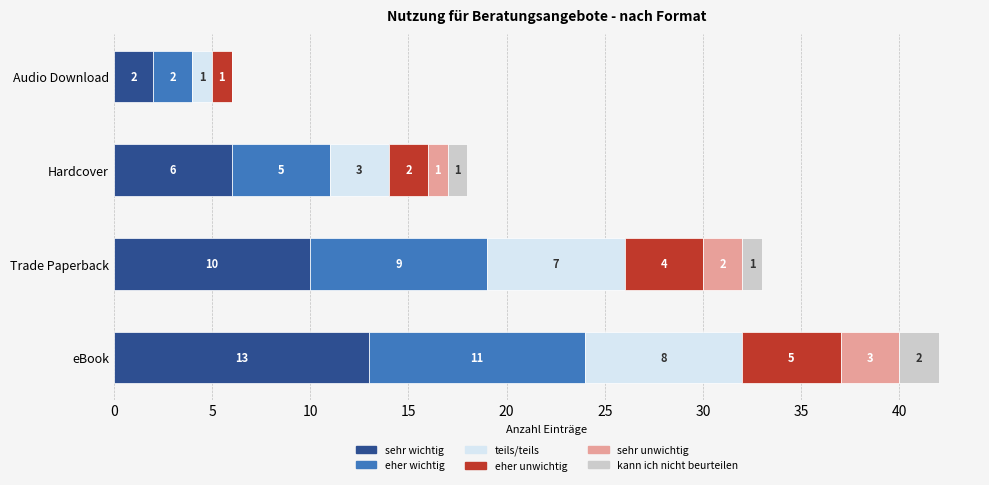

What is the maximum value for sehr wichtig?

13